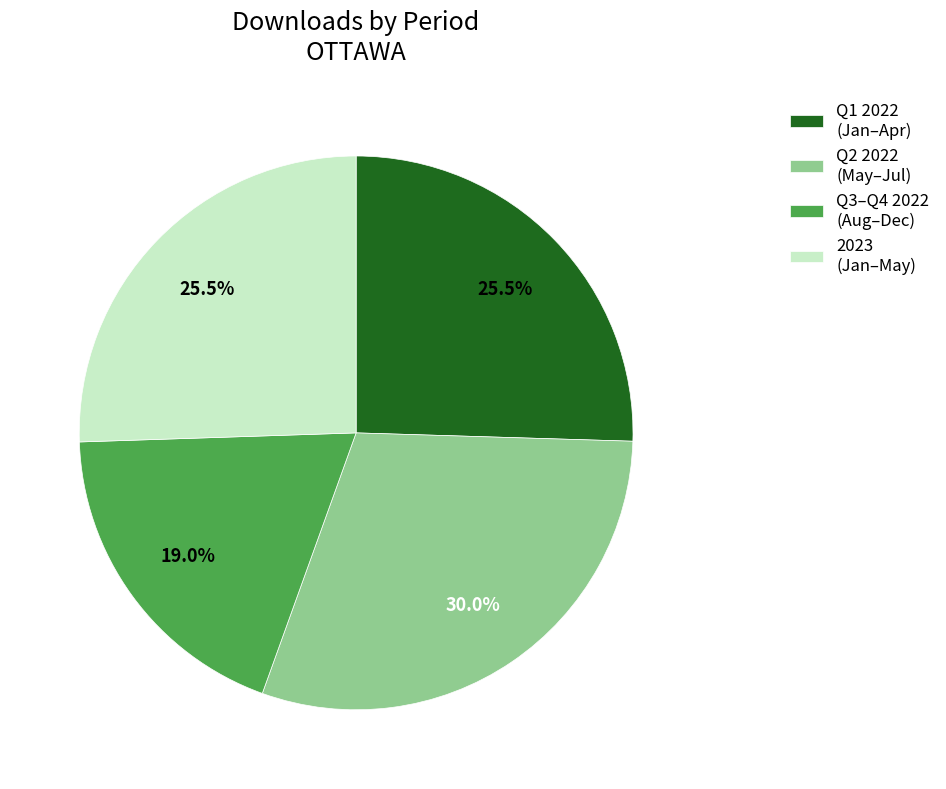

How many segments does this pie chart have?

4